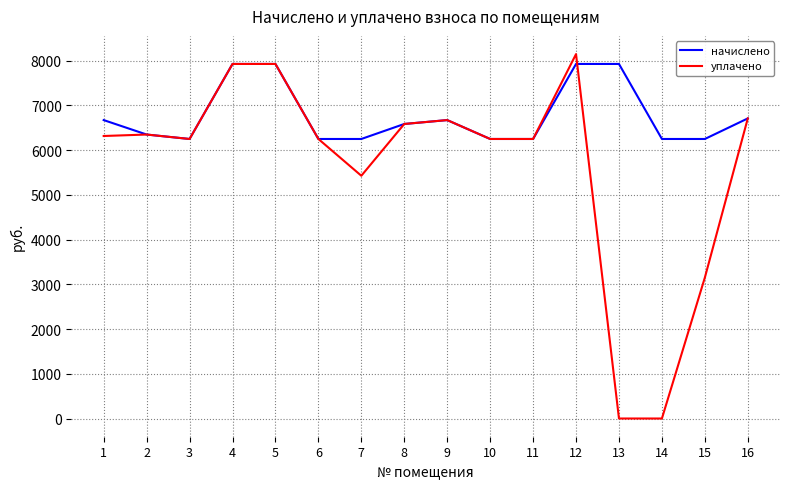

What is the maximum value for начислено?

7924.0